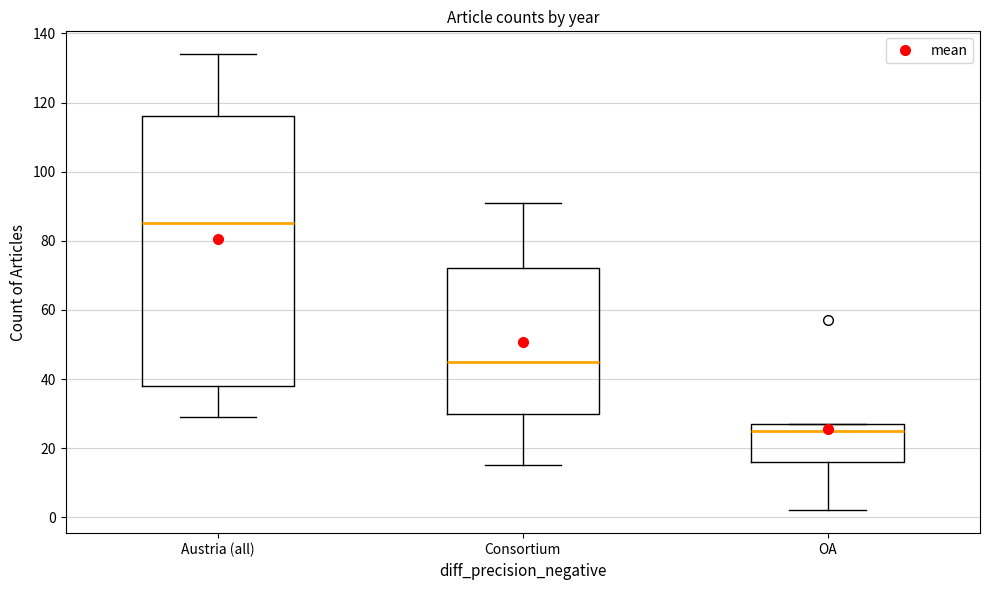

Comparing the boxes themselves (not the whiskers), which one is the tallest?

Austria (all)